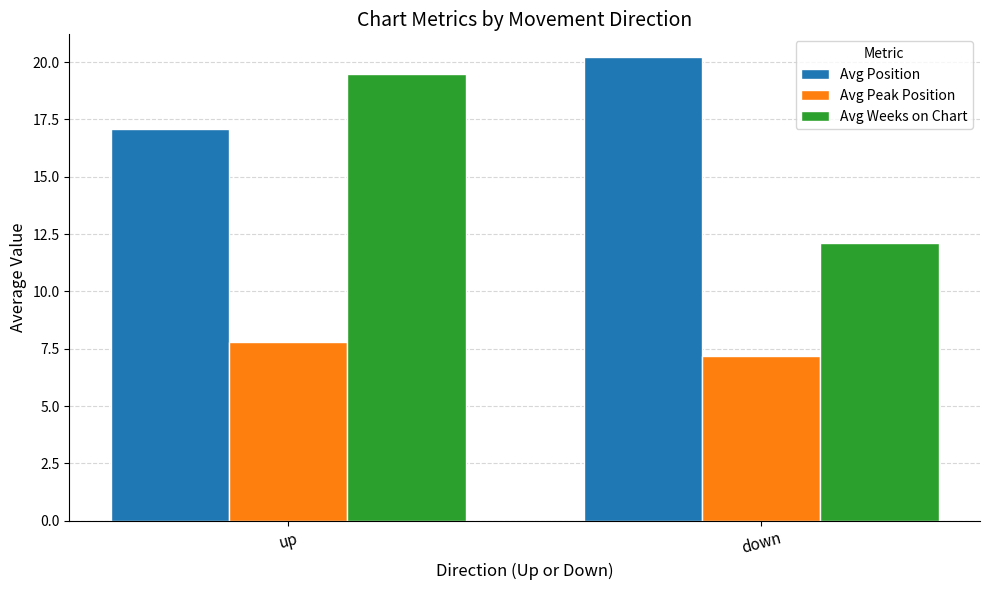

At down, list the series in order from smallest to largest.

Avg Peak Position, Avg Weeks on Chart, Avg Position